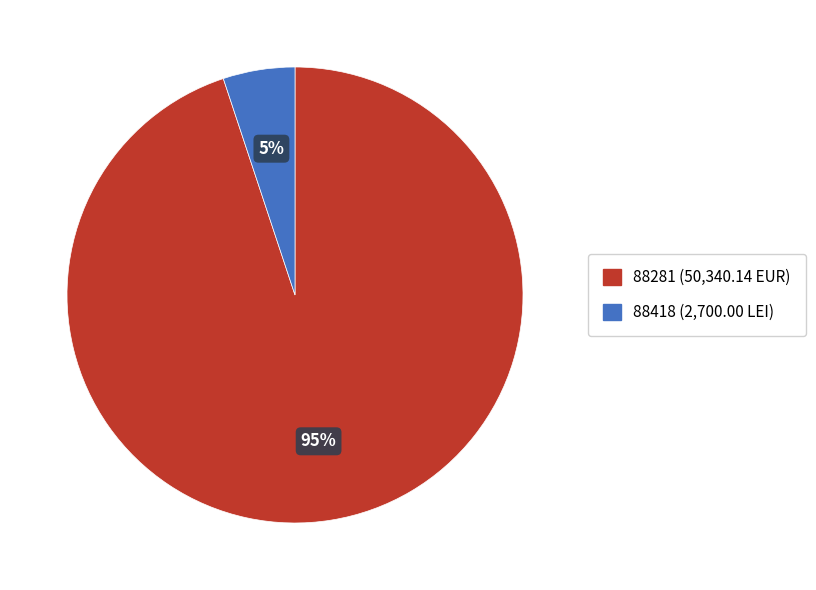

Do 88281 and 88418 together represent more than half of the pie?

Yes